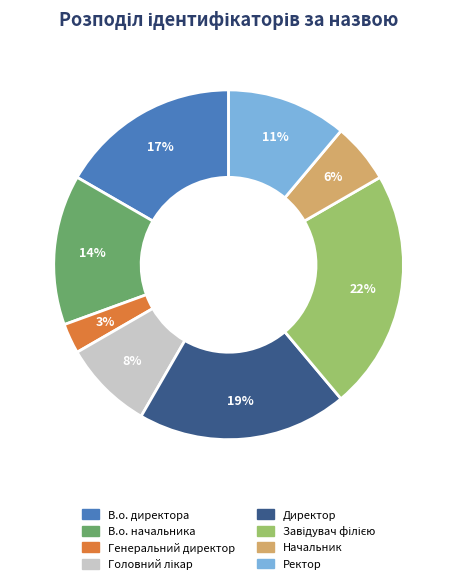

To the nearest percent, what is the difference between the В.о. директора and Ректор slice percentages?

6%